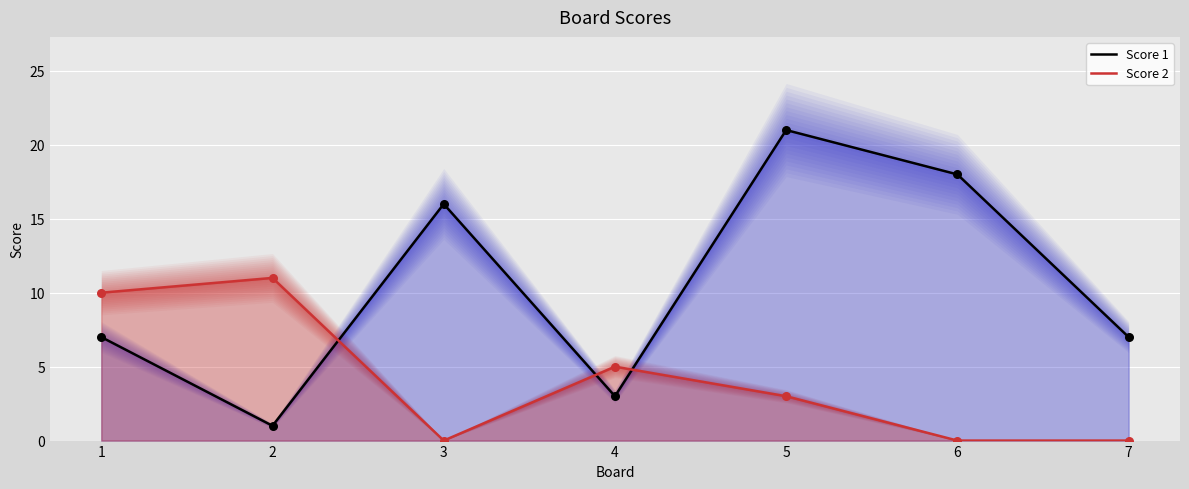

At how many categories does at least one series exceed 16?

2